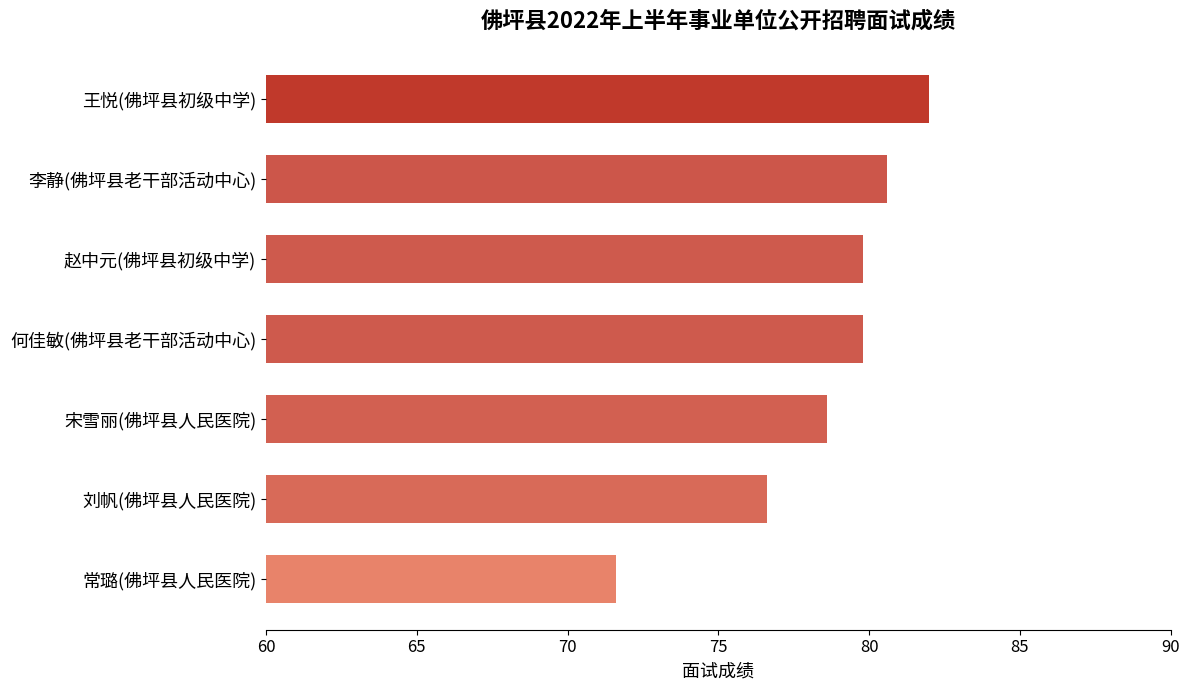

What is the label of the 7th bar from the top?

常璐(佛坪县人民医院)